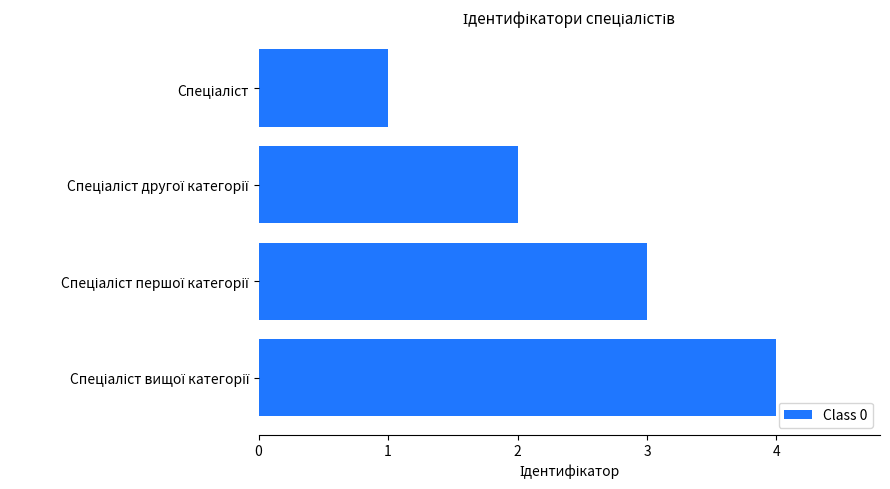

What is the greatest value displayed?

4